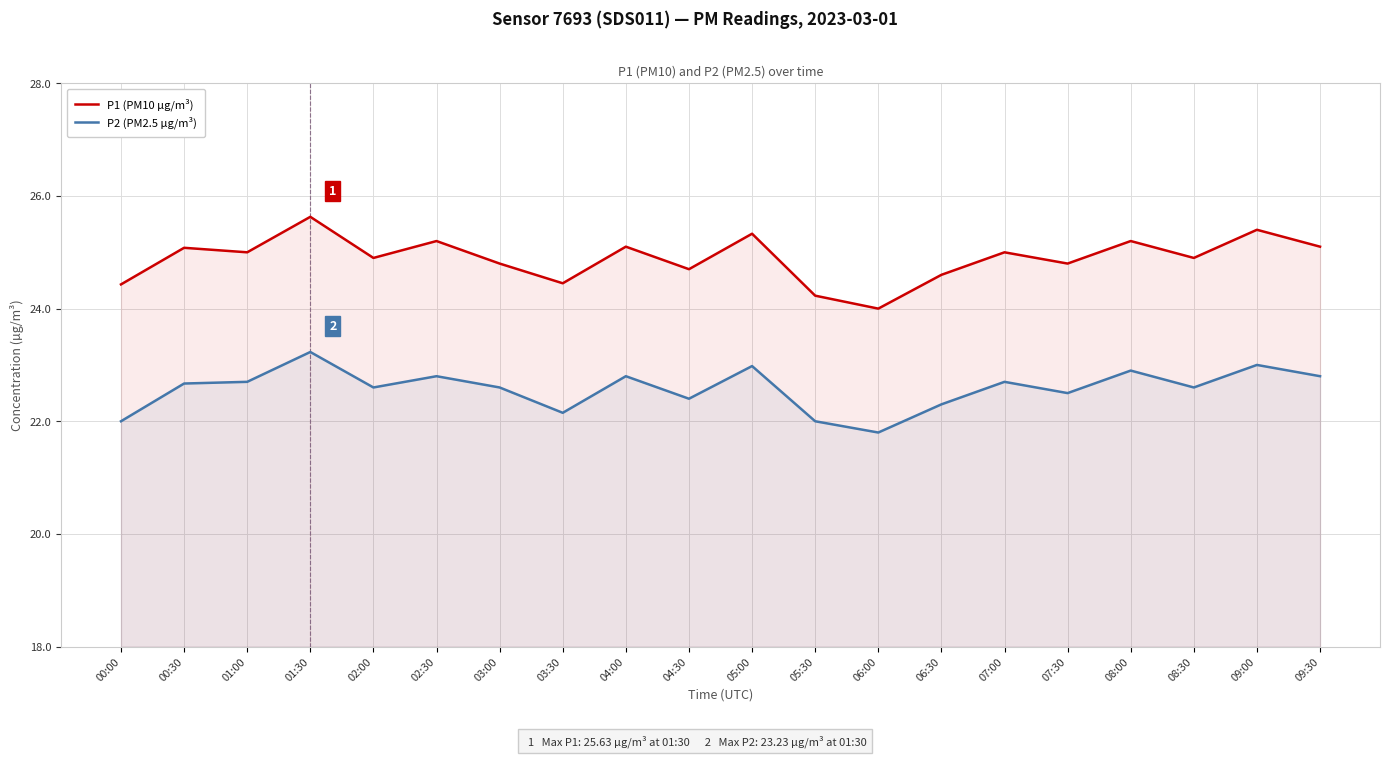

How many values in the P1 (PM10 µg/m³) series exceed 25?

8